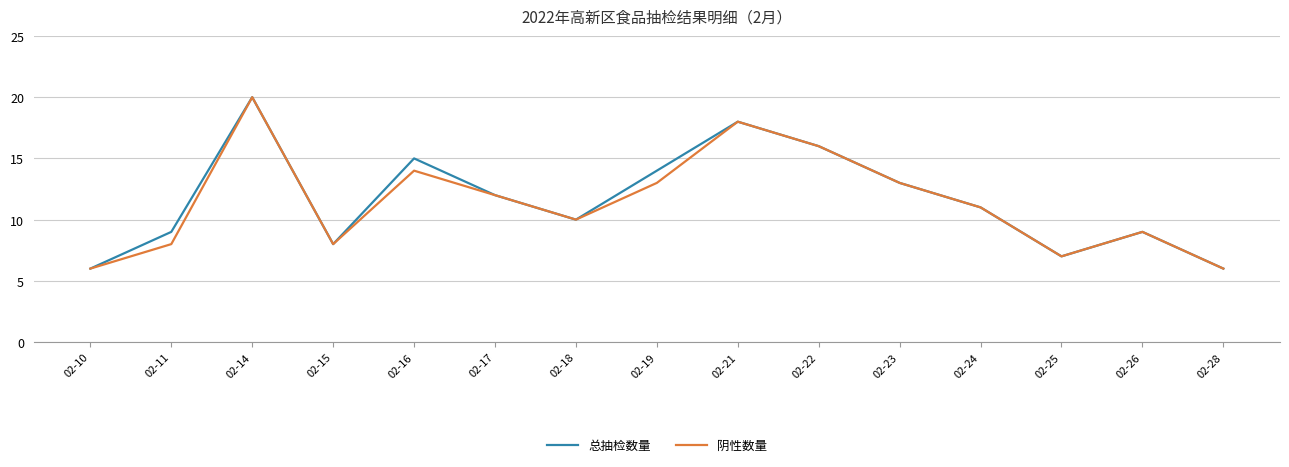

What is the minimum value shown in the chart?

6